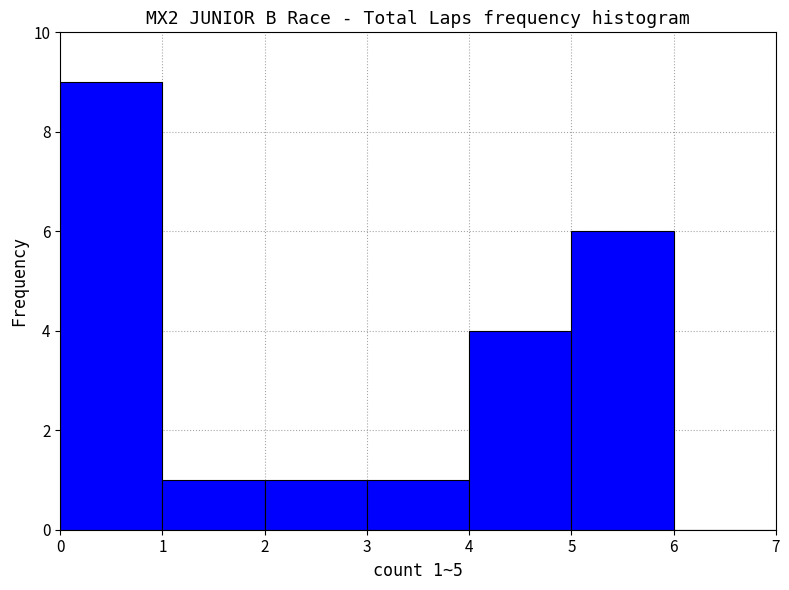

Which range on the x-axis has the tallest bar?

0 to 1